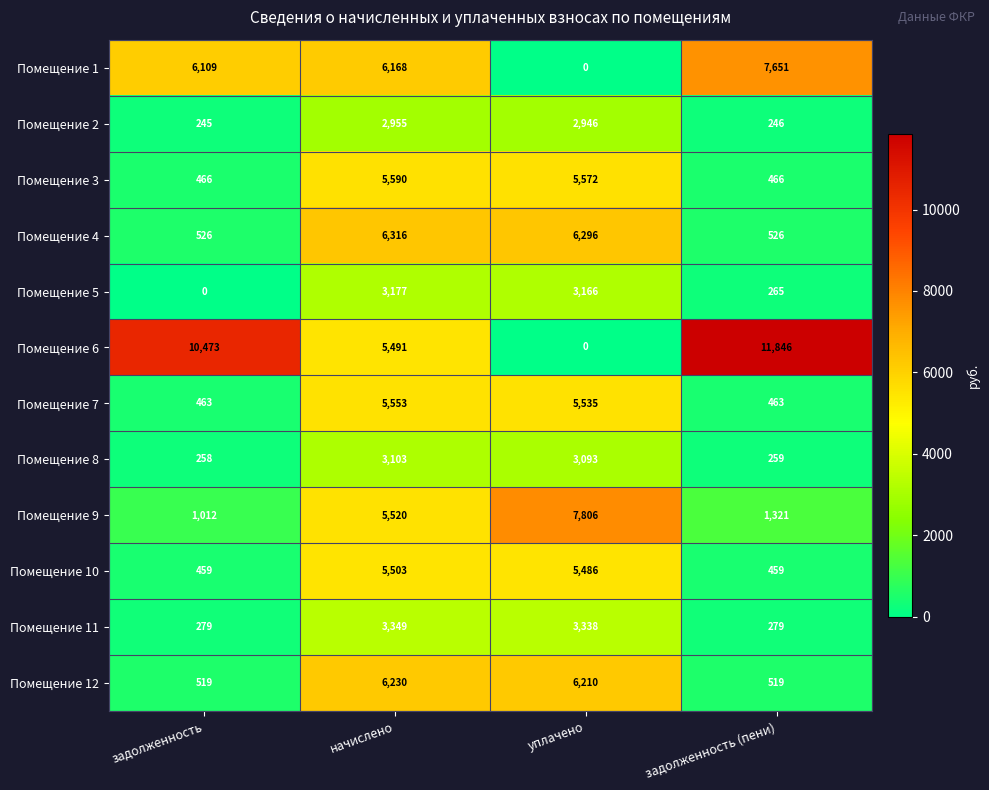

Count the number of categories in the chart.

4